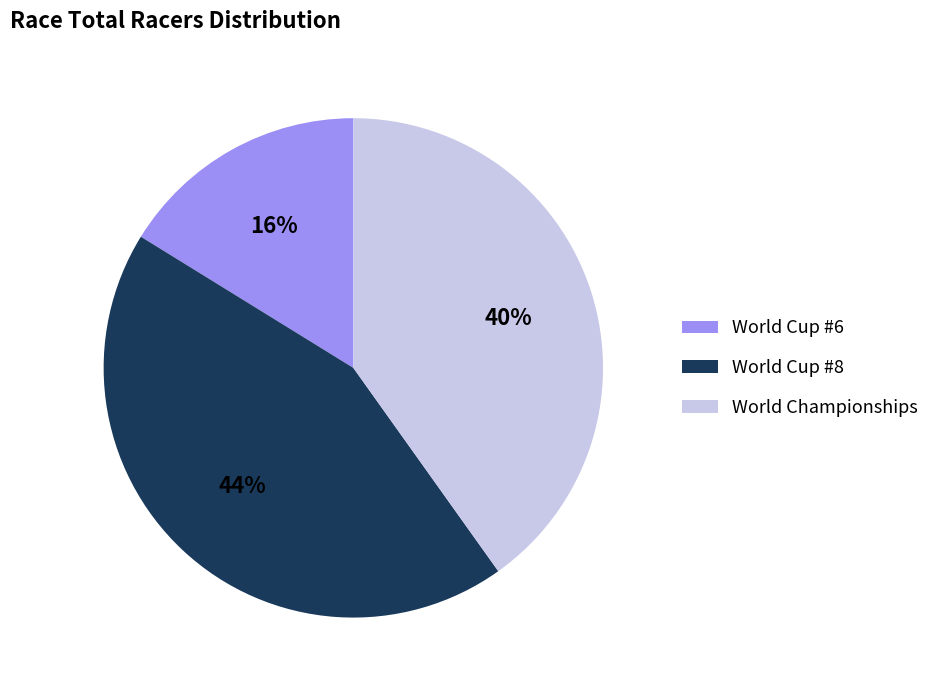

To the nearest percent, what is the difference between the World Championships and World Cup #8 slice percentages?

4%